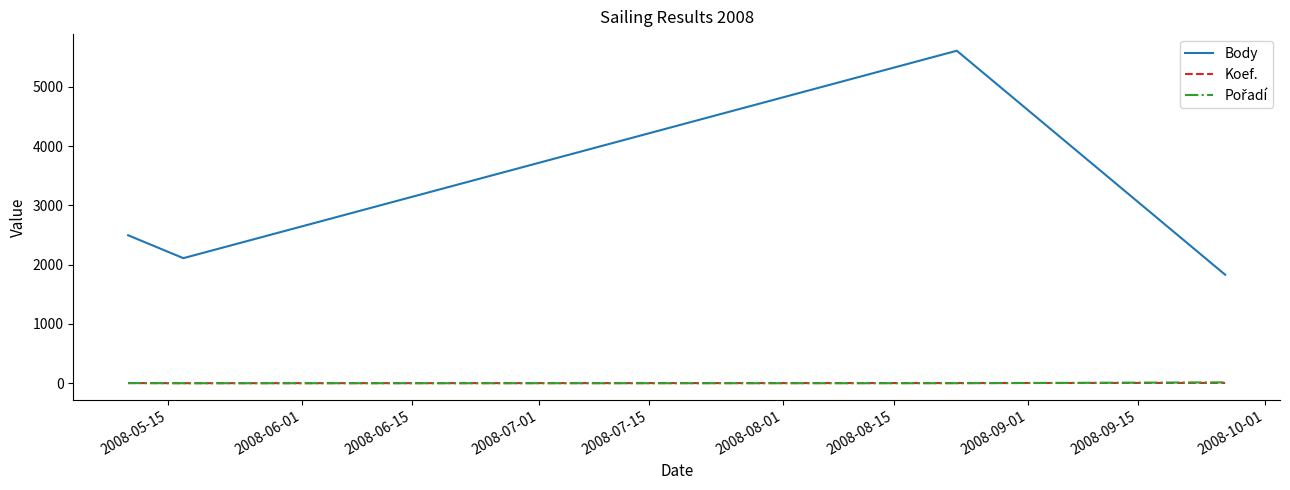

Which series has the largest total across all categories?

Body